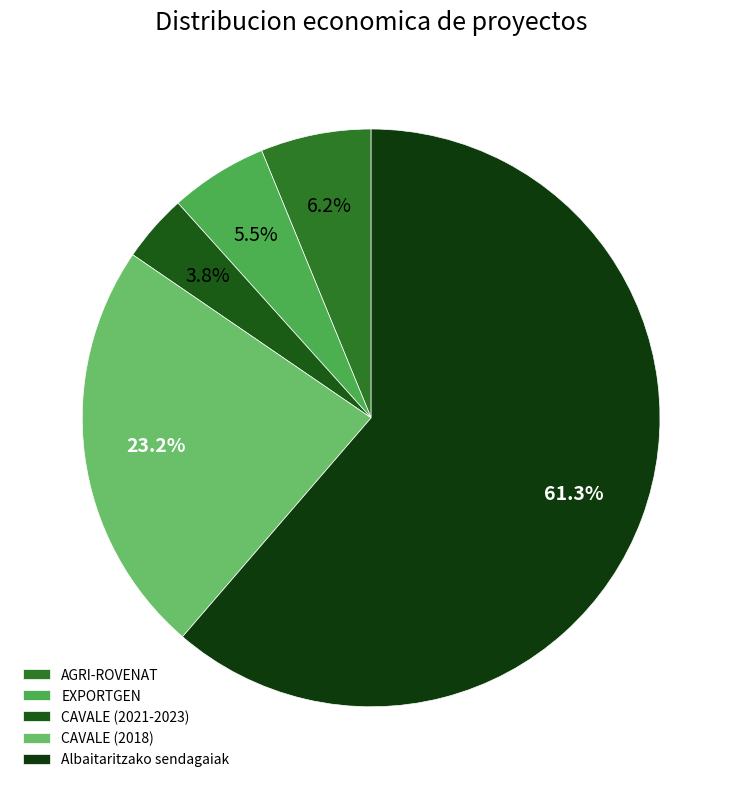

True or false: EXPORTGEN accounts for 1% of the total.

False